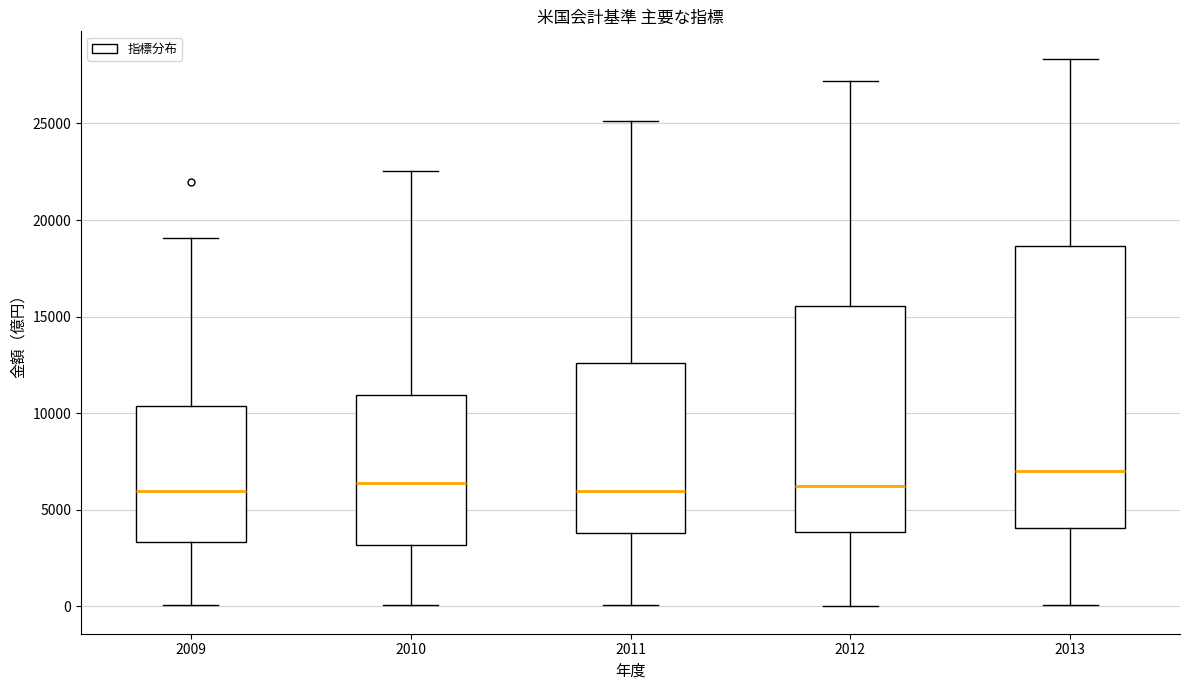

Which box is the tallest, from its lower edge to its upper edge?

2013